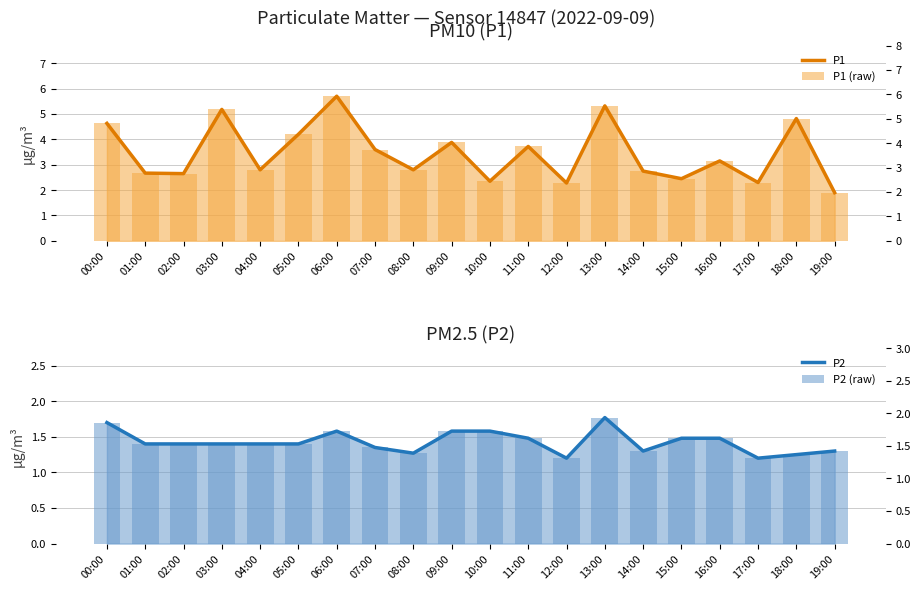

What is the average value of the P1 (raw) series?

3.5